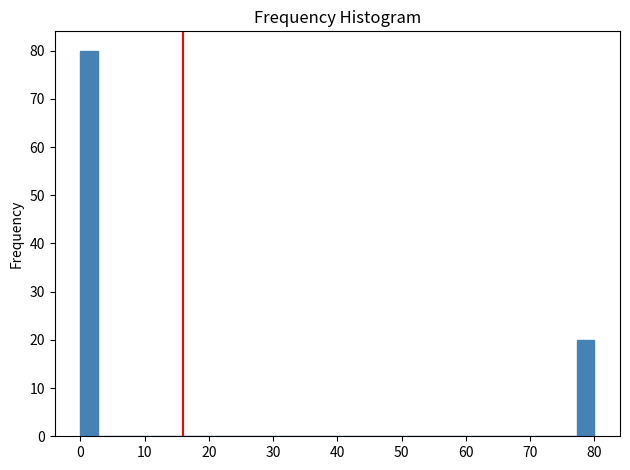

Around what value on the x-axis is the tallest bar? Give the approximate position of its centre, as read against the axis.

1